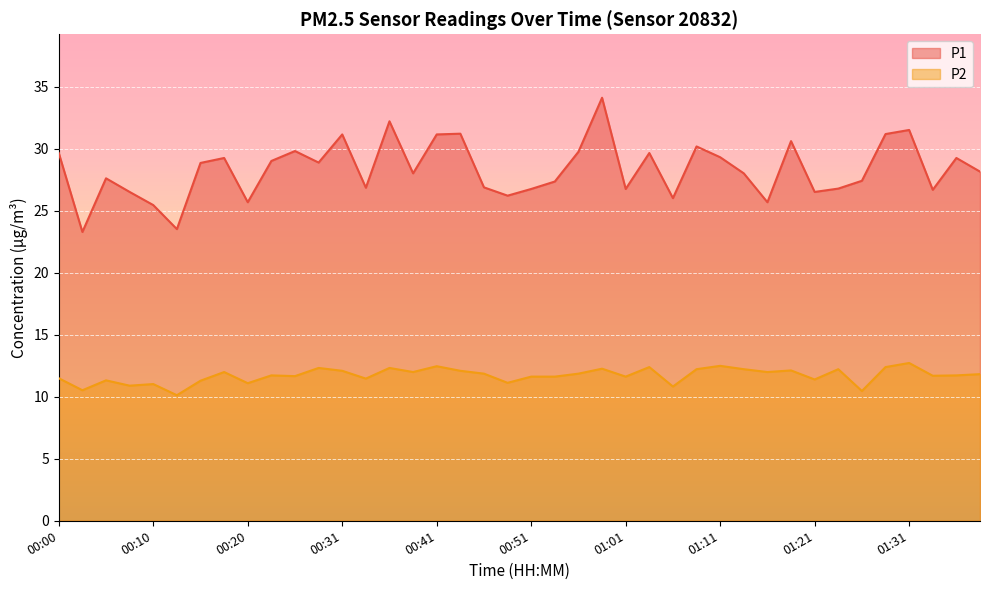

True or false: P2 has a value of 16.1 at 00:51.

False